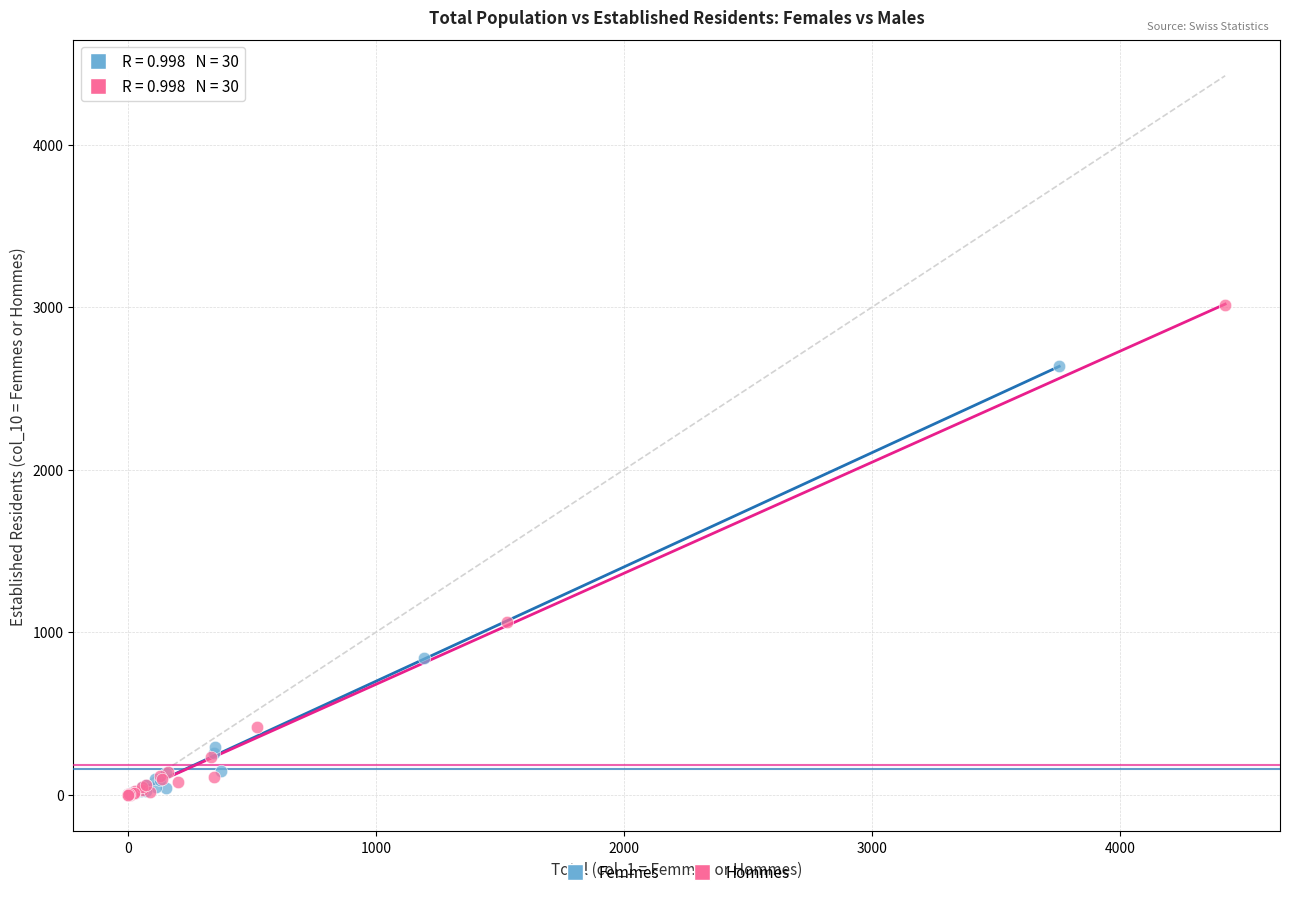

What are all the series names shown in the legend?

Femmes, Hommes